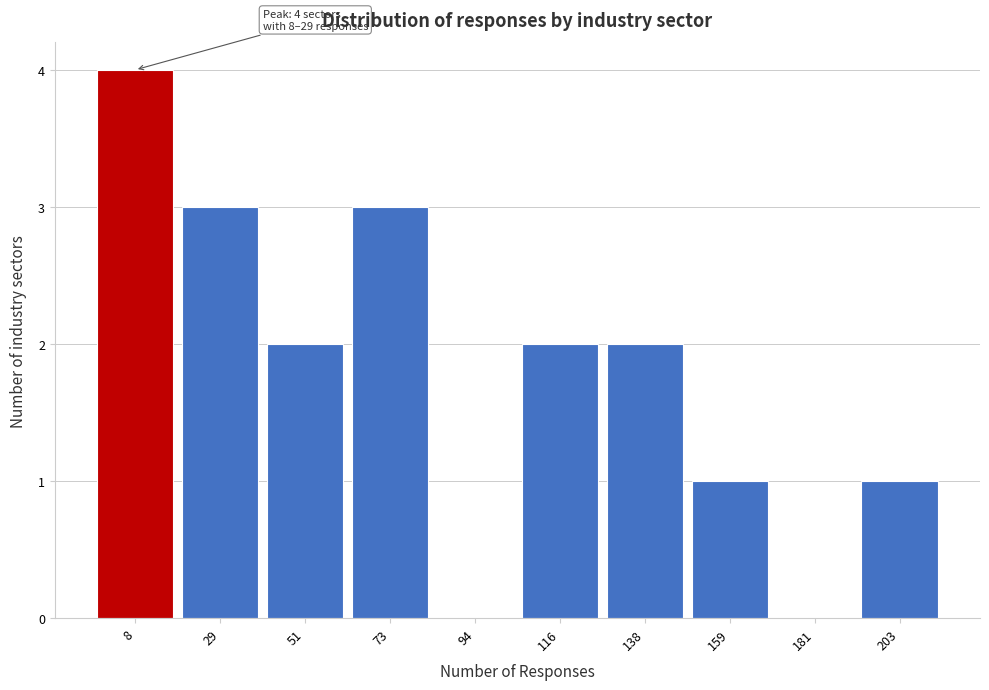

Reading right to left, transcribe all the data shown in this chart.

203=1	181=0	159=1	138=2	116=2	94=0	73=3	51=2	29=3	8=4